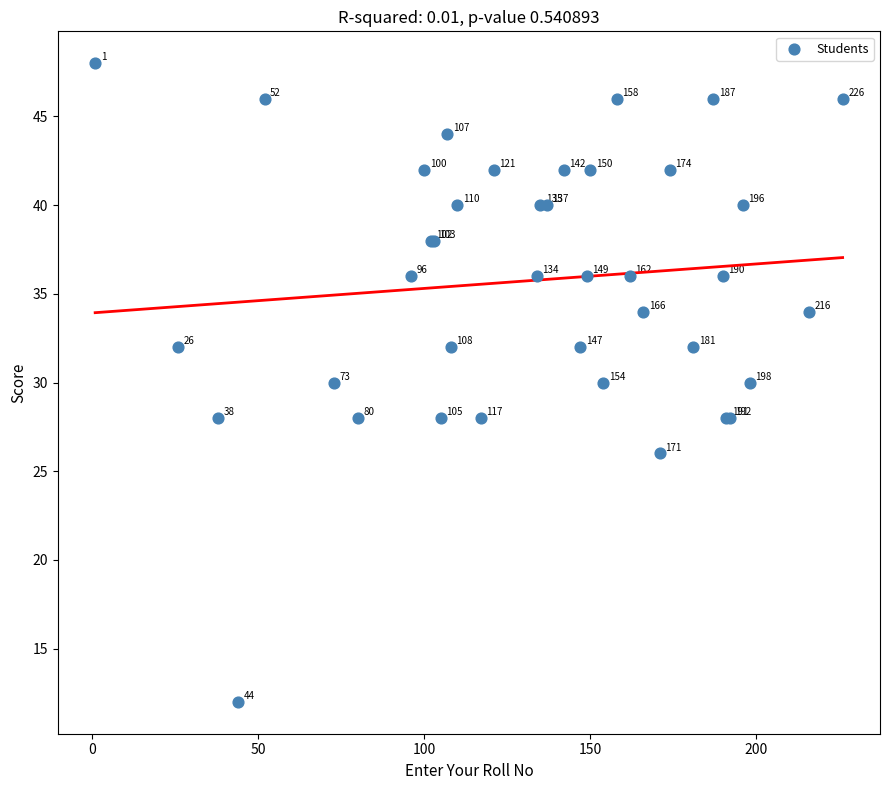

What Y value in the scatter plot is closest to 30?

30